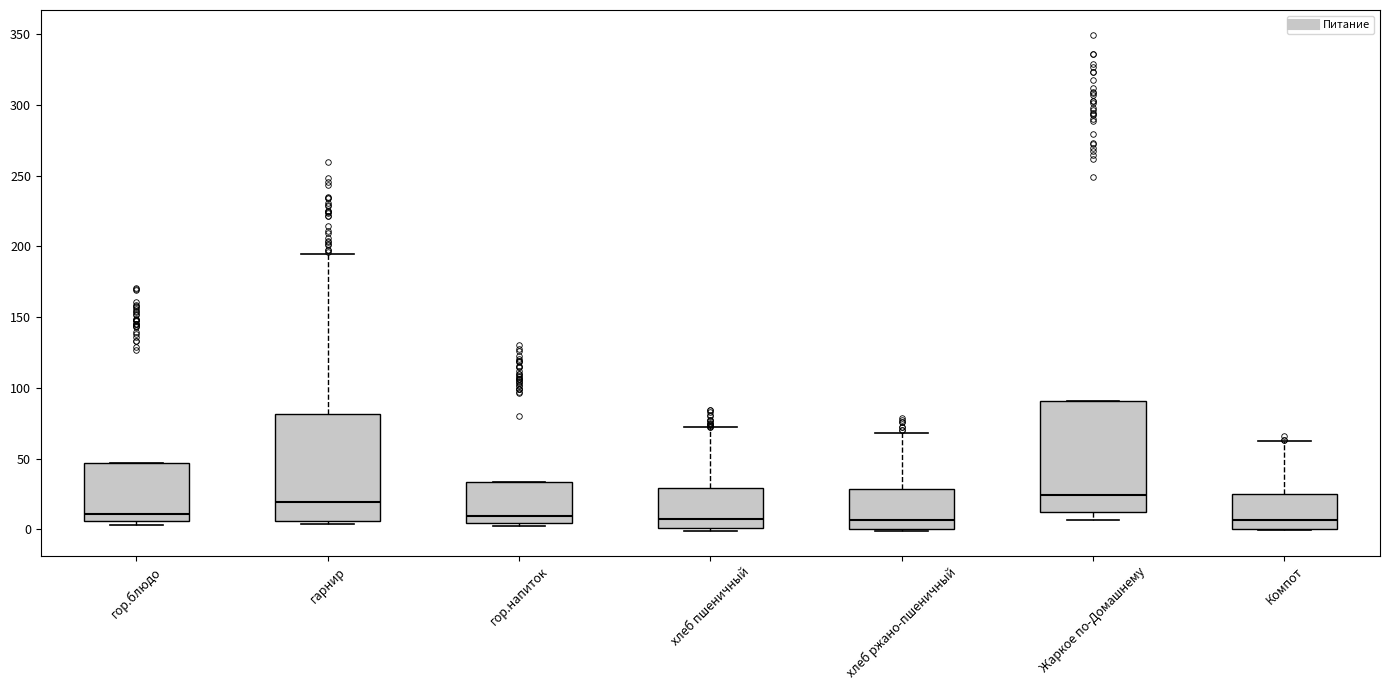

Reading left to right, read every box against the y-axis: the position of its median line, the range the box covers, and the ends of its whiskers. The values are not printed on the chart, so give them approximately, as read against the axis.

гор.блюдо: median 10, box 5 to 45, whiskers 5 (just below the box's lower edge) to 45
гарнир: median 20, box 5 to 80, whiskers 5 (just below the box's lower edge) to 195
гор.напиток: median 10, box 5 to 35, whiskers 5 (just below the box's lower edge) to 35
хлеб пшеничный: median 5, box 0 to 30, whiskers 0 (just below the box's lower edge) to 70
хлеб ржано-пшеничный: median 5, box 0 to 30, whiskers 0 (just below the box's lower edge) to 70
Жаркое по-Домашнему: median 25, box 10 to 90, whiskers 5 to 90
Компот: median 5, box 0 to 25, whiskers 0 to 65